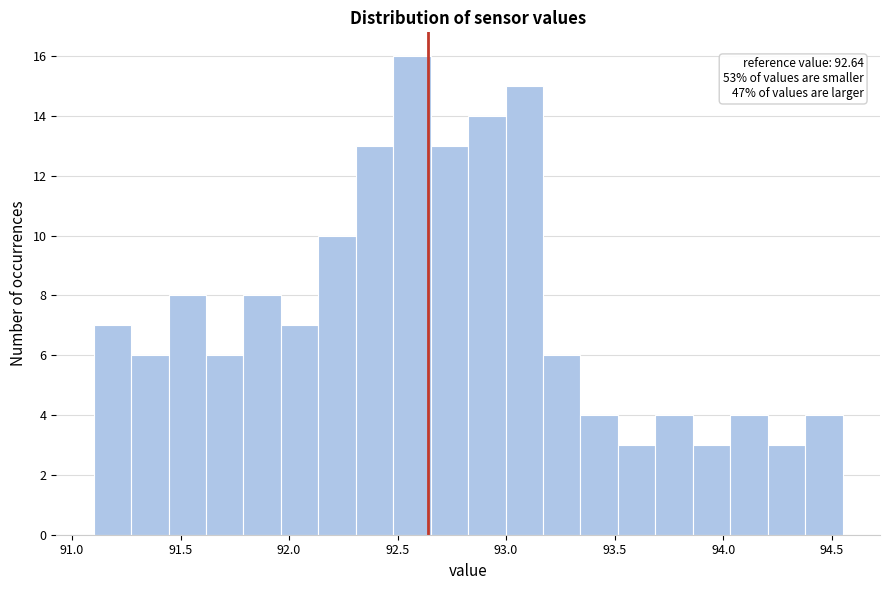

Read against the x-axis, roughly where is the centre of the tallest bar?

92.55